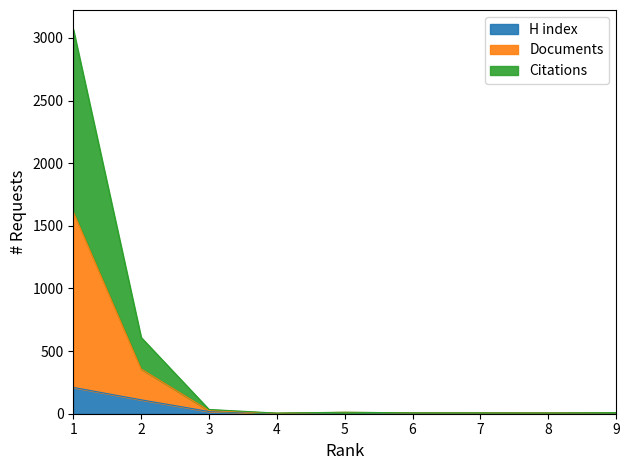

True or false: Citations has a value of 11 at 5.

True